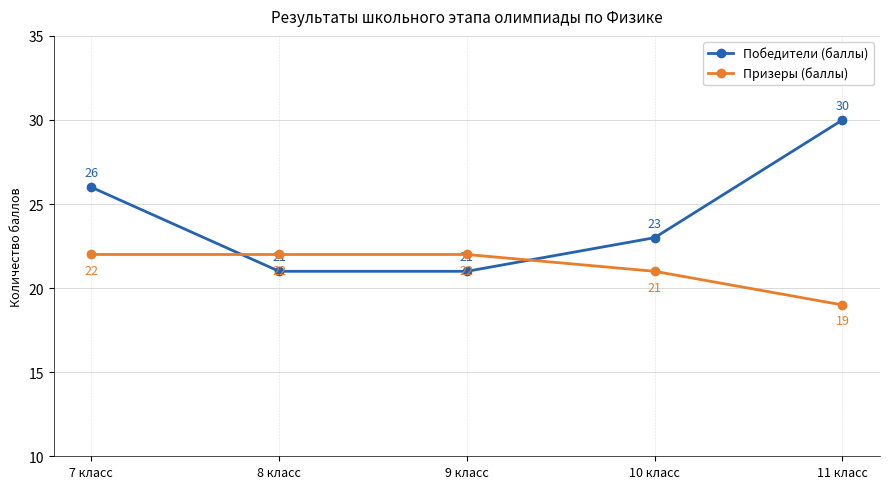

Between which two adjacent categories do Победители (баллы) and Призеры (баллы) first intersect?

7 класс and 8 класс